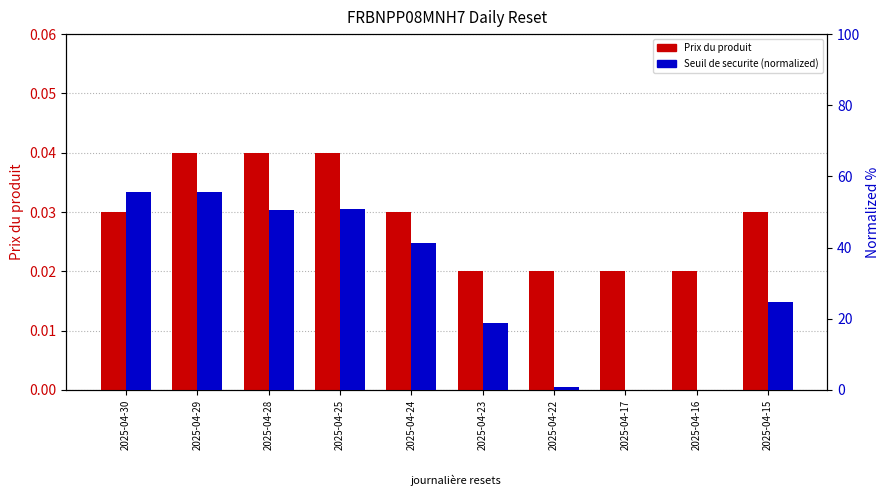

Between 2025-04-29 and 2025-04-16, which series saw the biggest shift?

Seuil de securite (normalized)